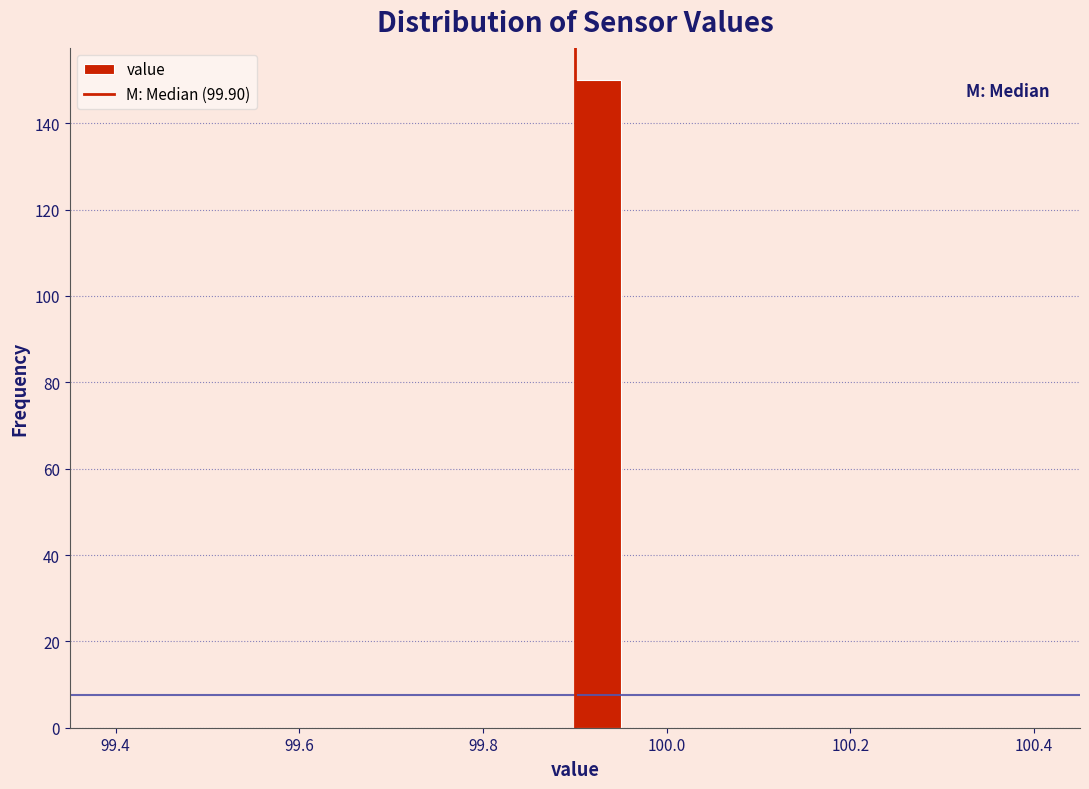

Around what value on the x-axis is the tallest bar? Give the approximate position of its centre, as read against the axis.

99.92